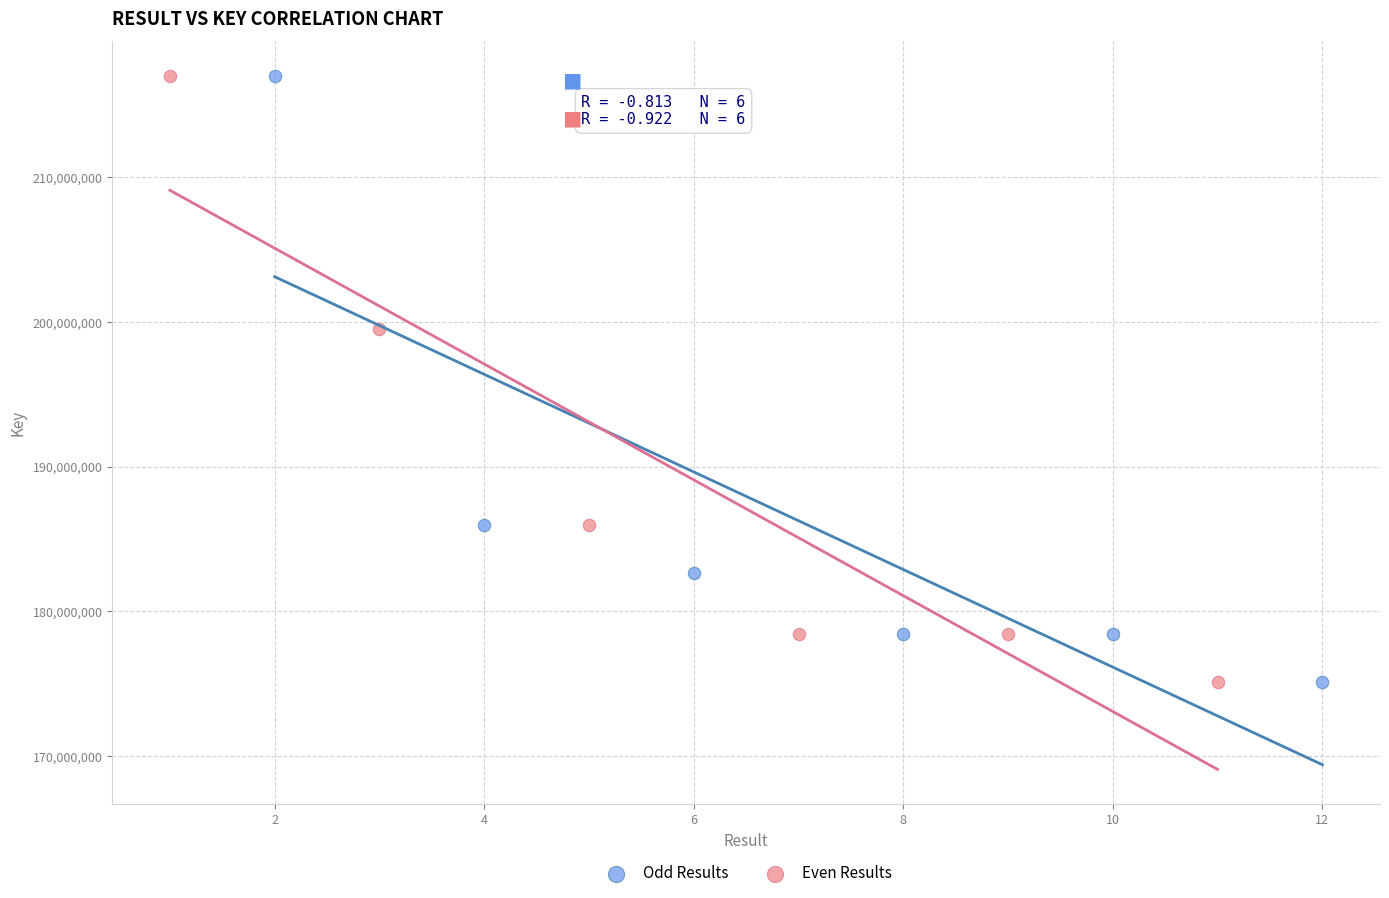

What are all the series names shown in the legend?

Odd Results, Even Results